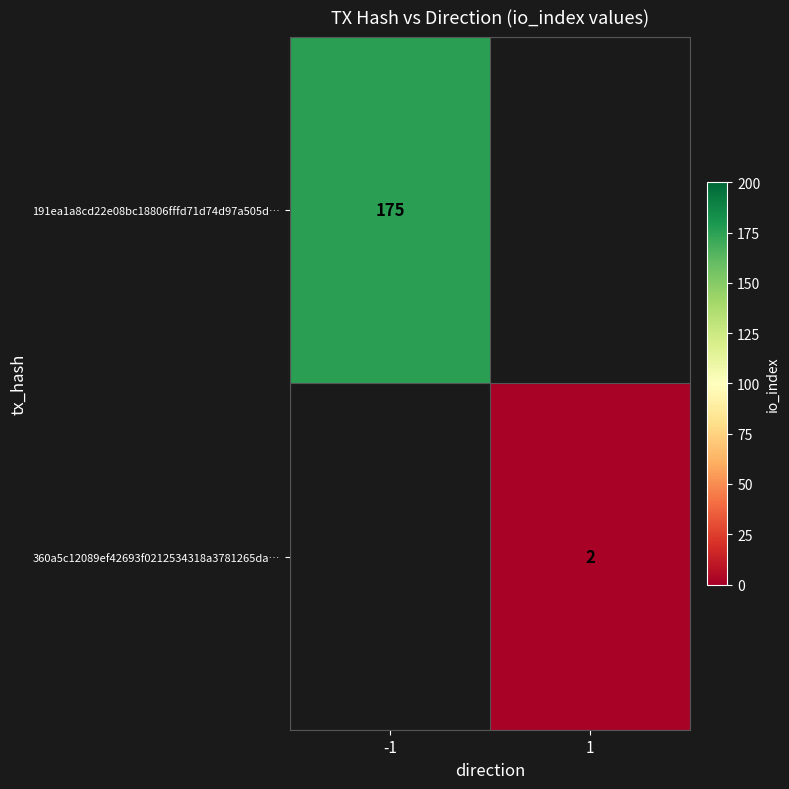

The value of 360a5c12089ef42693f0212534318a3781265da… at 1 is 2. True or false?

True